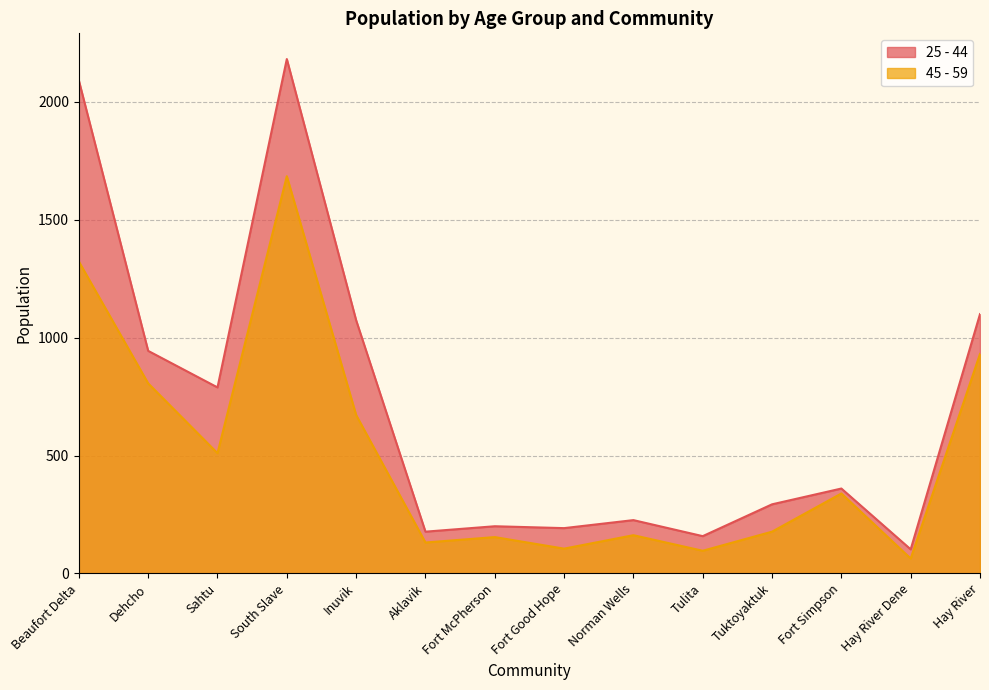

At which label is 25 - 44 closest to 1142?

Hay River